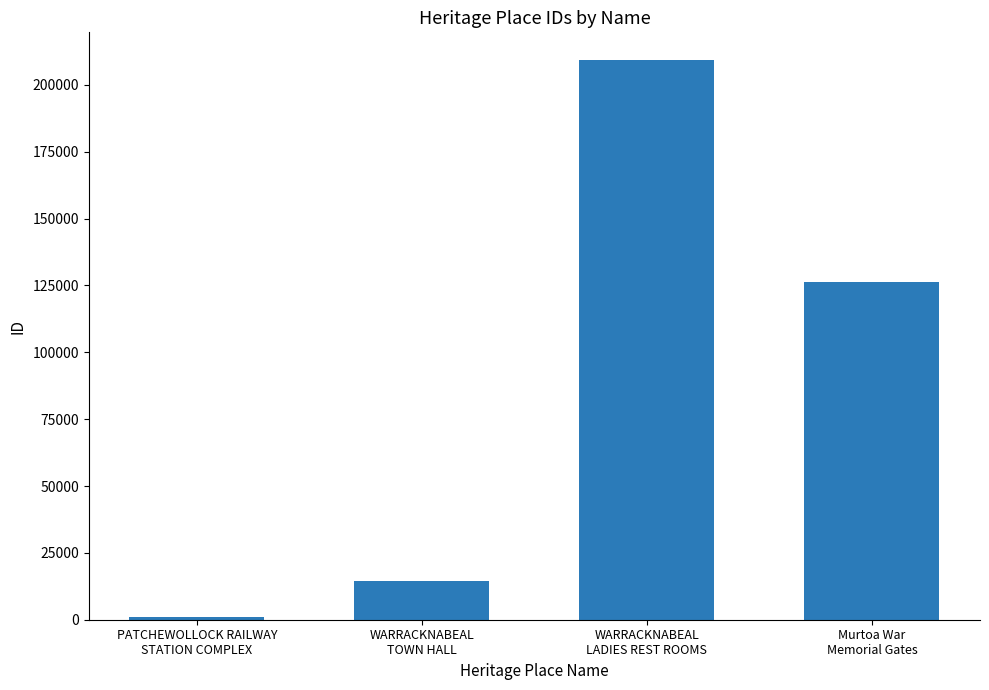

What is the smallest value displayed?

920